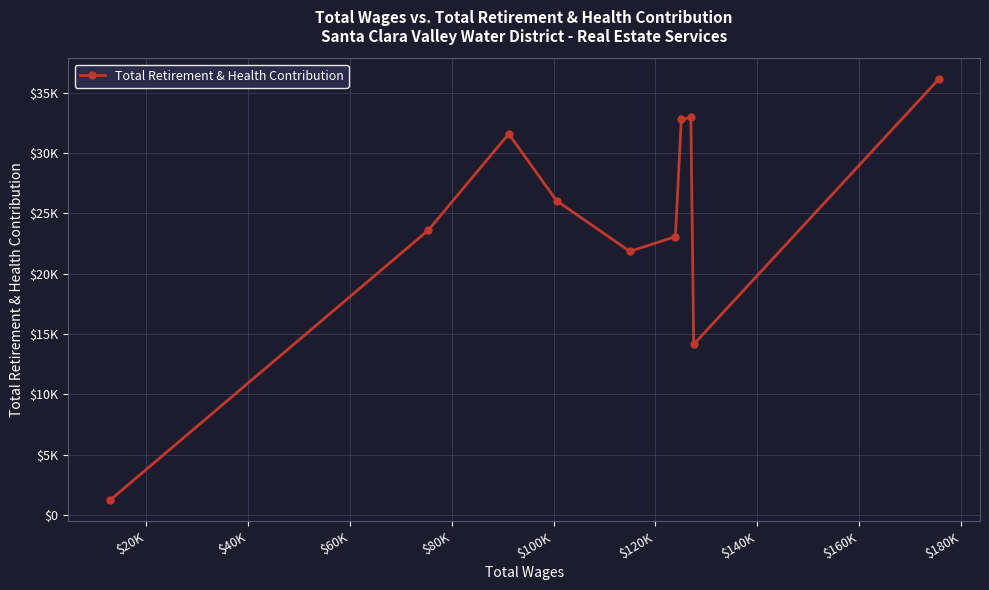

Is this an area chart (filled region under the line)?

No